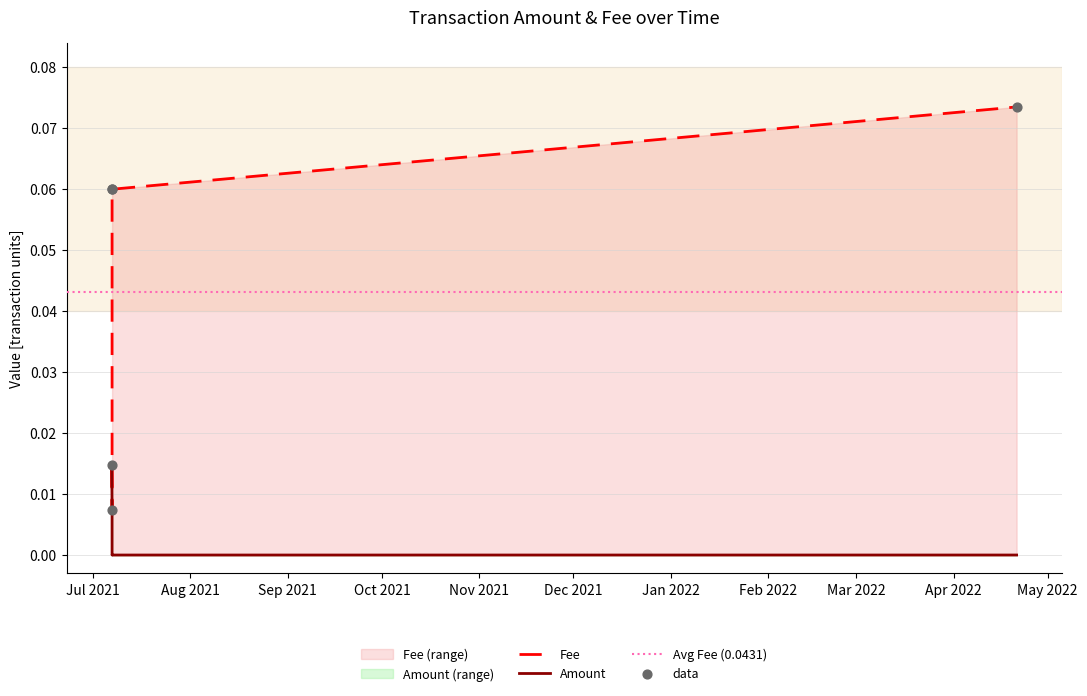

Which series has the largest total across all categories?

Fee